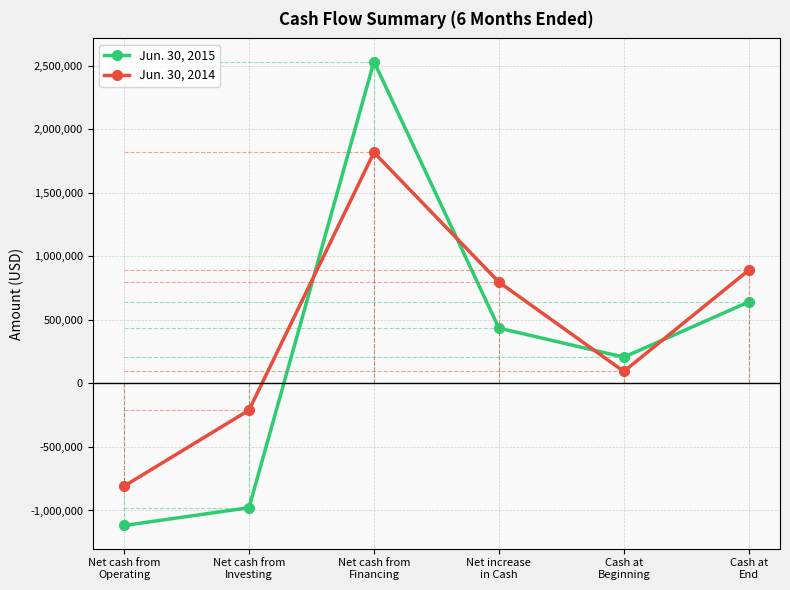

What is the total value across all series at Net cash from
Investing?

-1189089